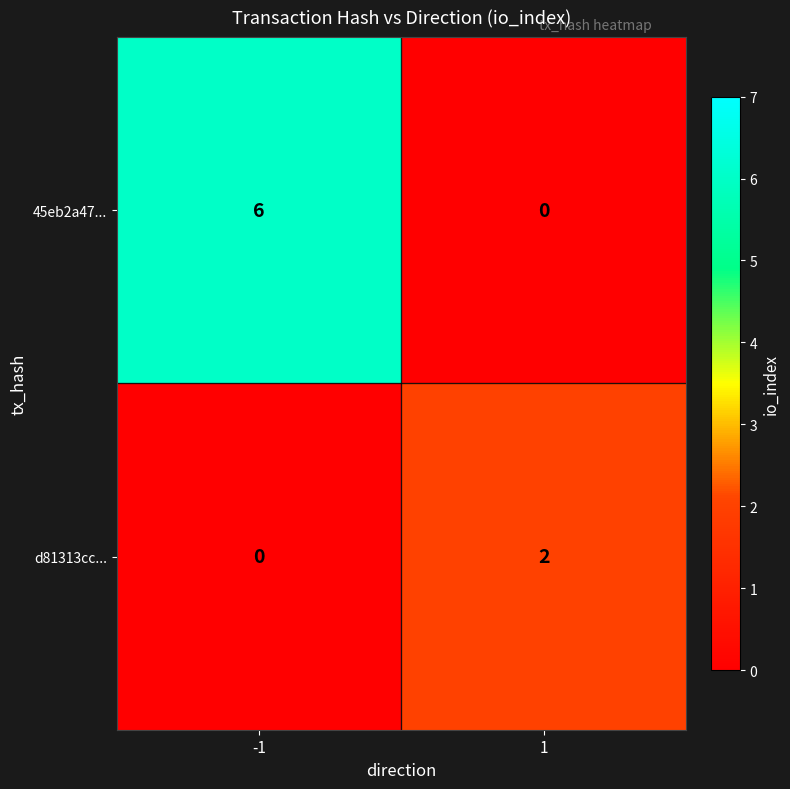

Which series has the largest range (max minus min)?

45eb2a47...